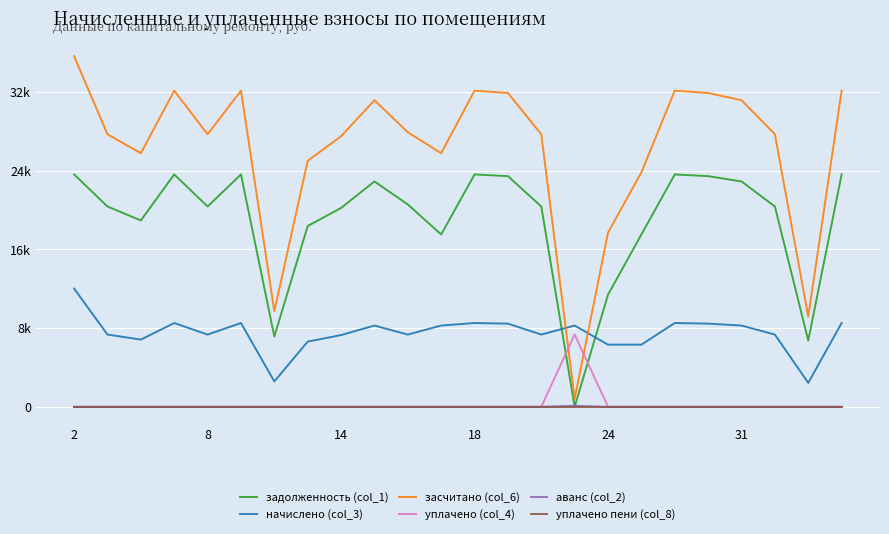

Which series has the largest range (max minus min)?

засчитано (col_6)